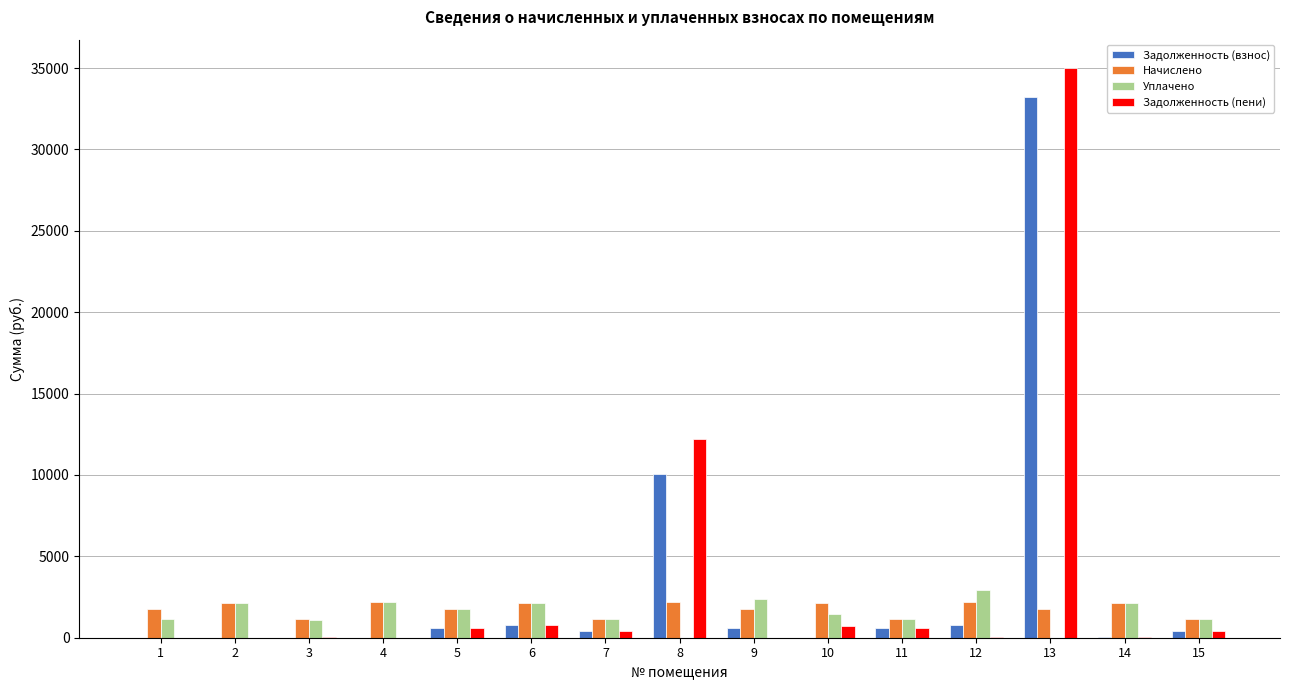

The value of Уплачено at 3 is 1119.2. True or false?

True